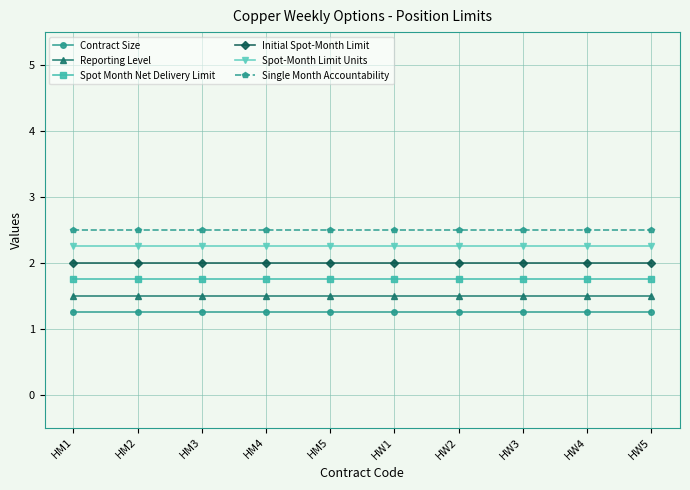

What is the maximum value shown in the chart?

2.5